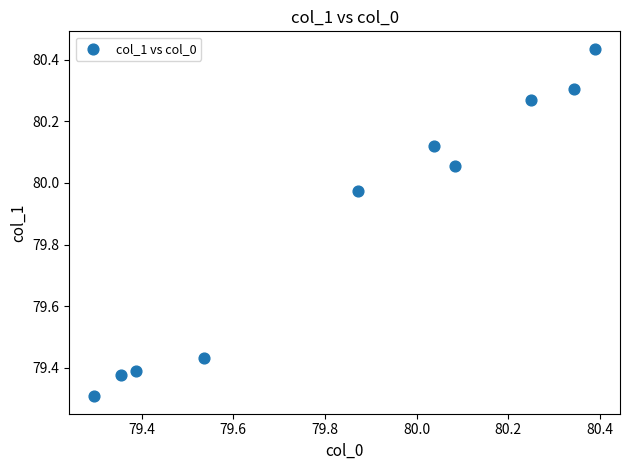

What is the range of X values (max minus min)?

1.1